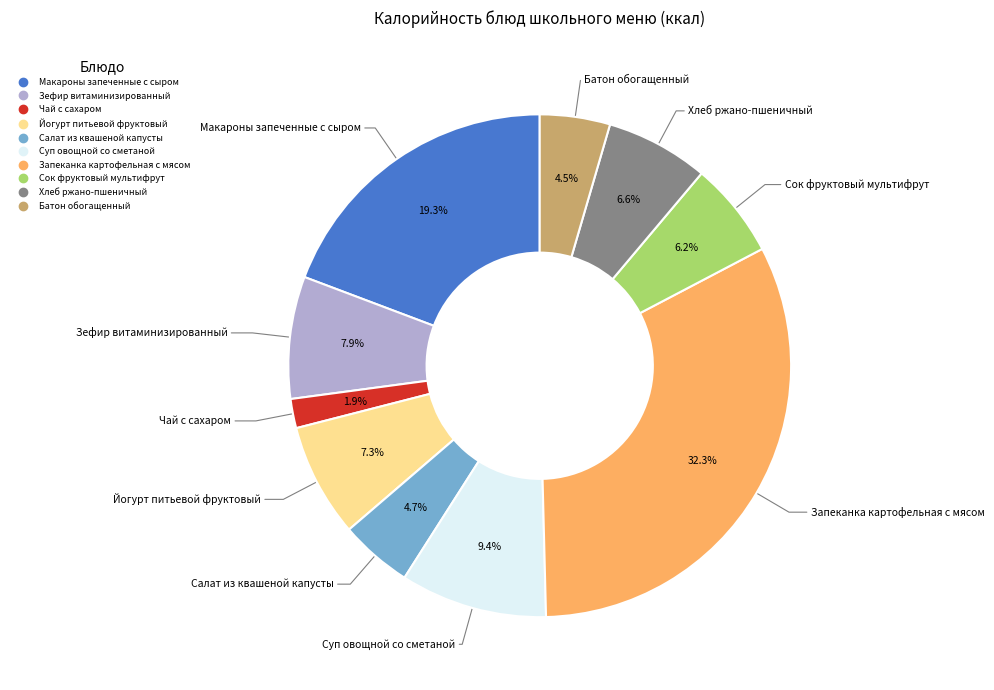

How much of the chart is everything except Чай с сахаром?

98.1%